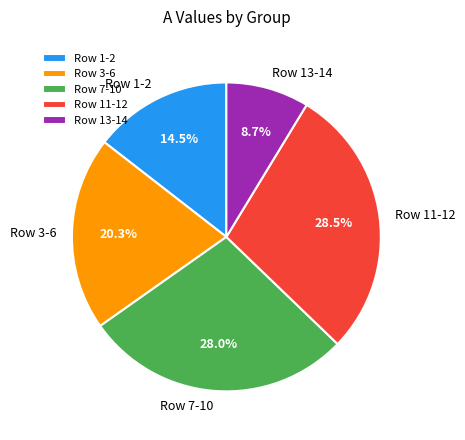

Approximately how many times larger is the value at Row 3-6 compared to Row 1-2?

1.4